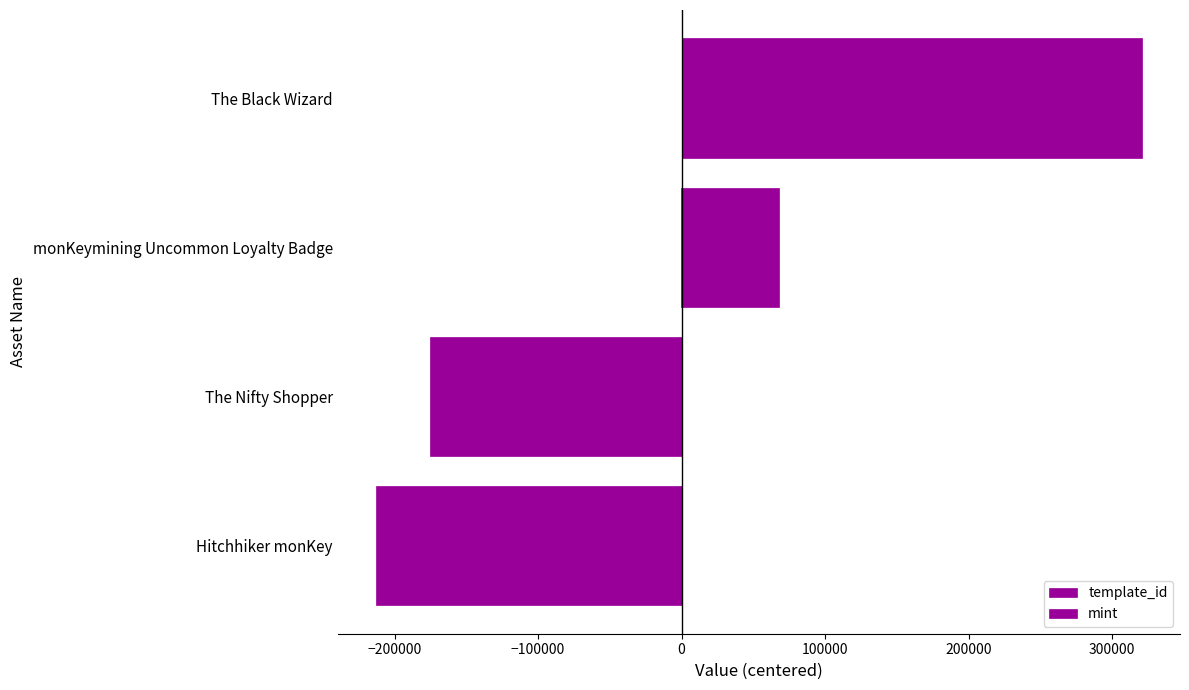

Rank the series at The Black Wizard from lowest to highest value.

mint, template_id